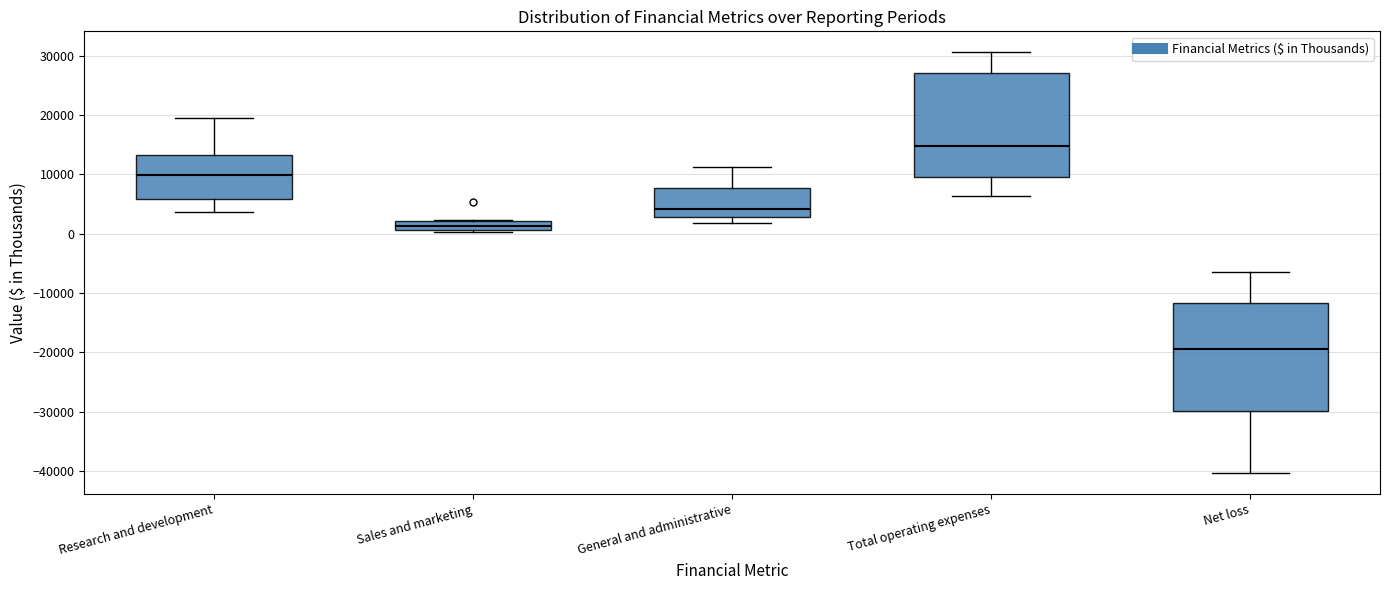

Which box's median line is the lowest?

Net loss